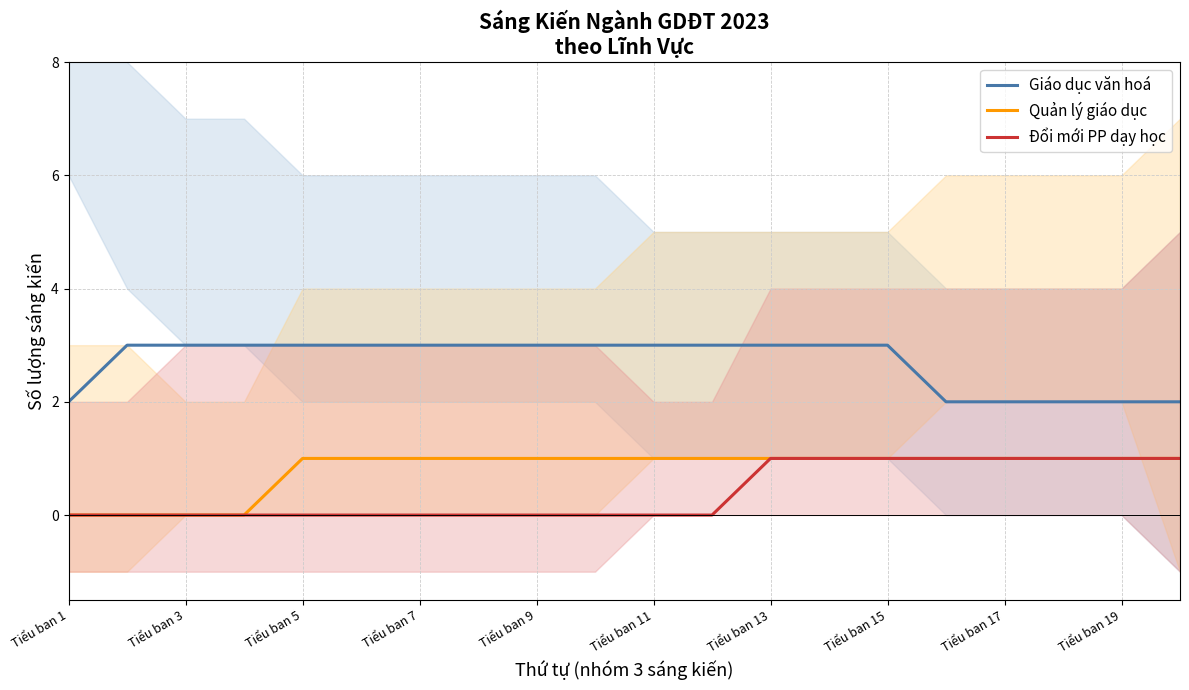

Does the chart display data point markers on the line(s)?

No